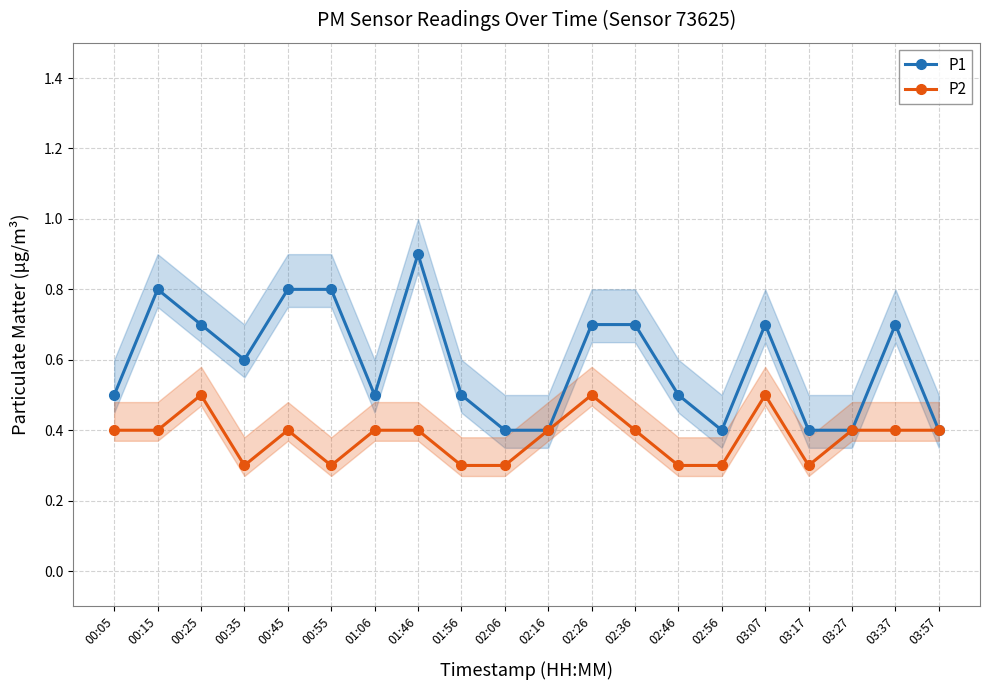

How many interior local valleys does the P1 series have?

3